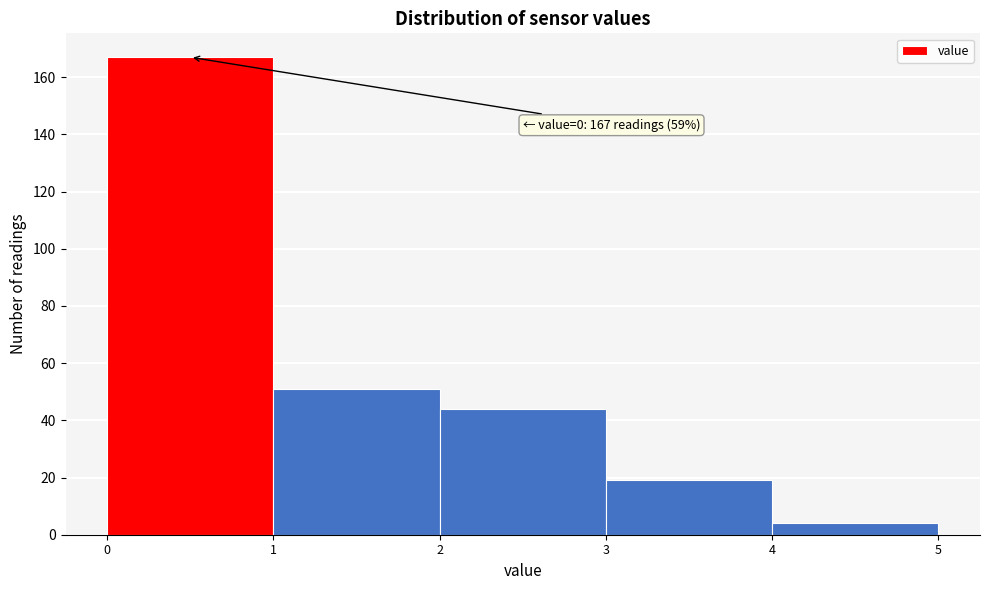

Which range on the x-axis has the tallest bar?

0 to 1